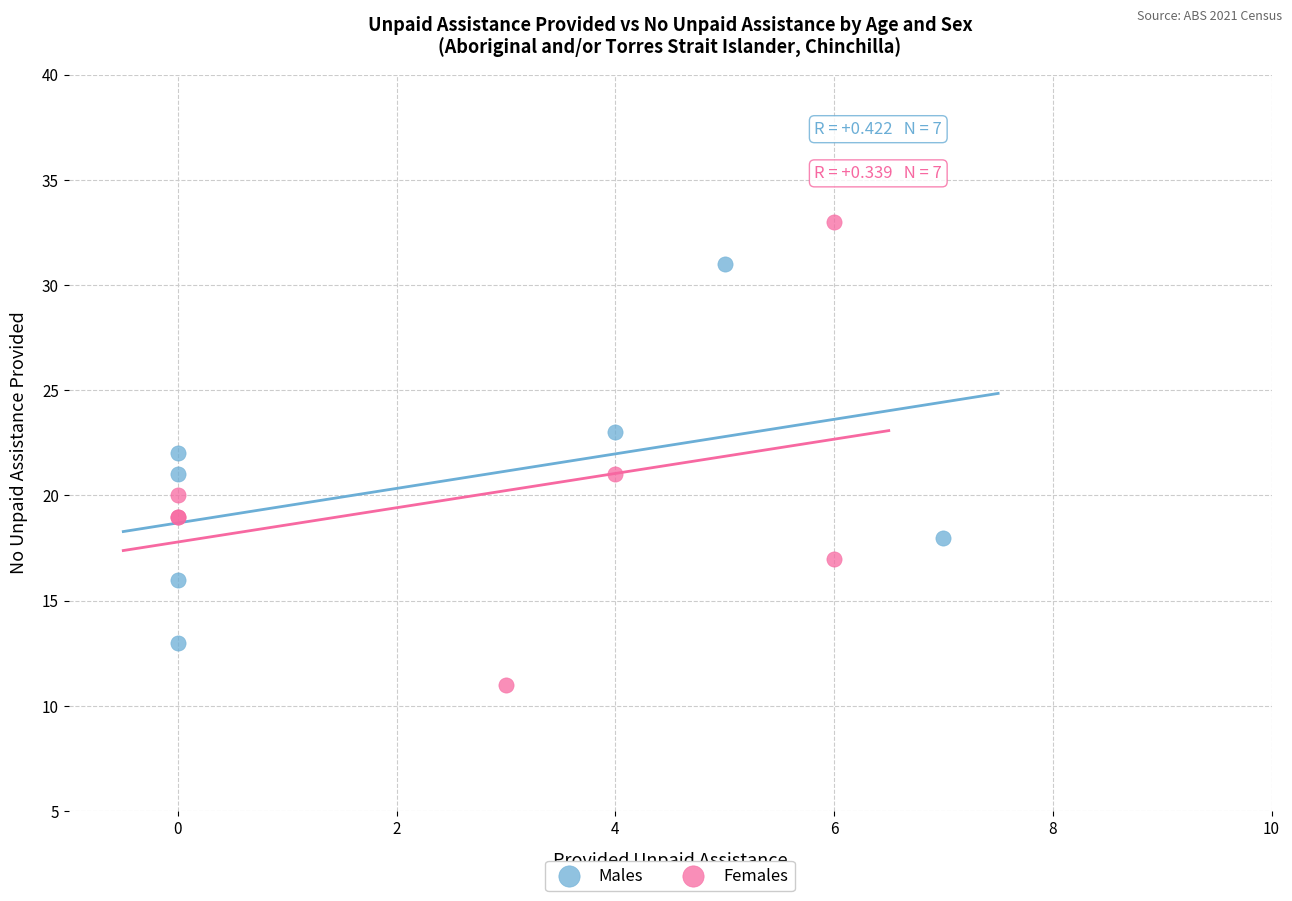

Which series has the largest Y range (max minus min)?

Females